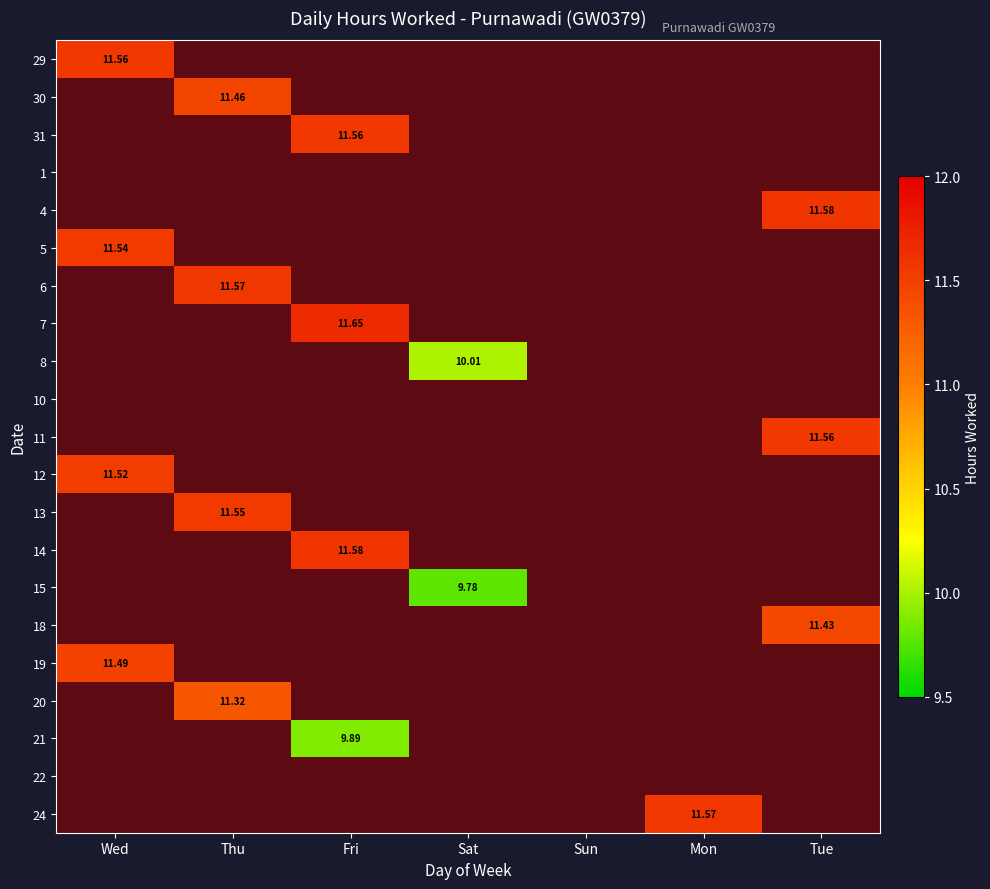

At which label is 20 closest to 1?

Wed